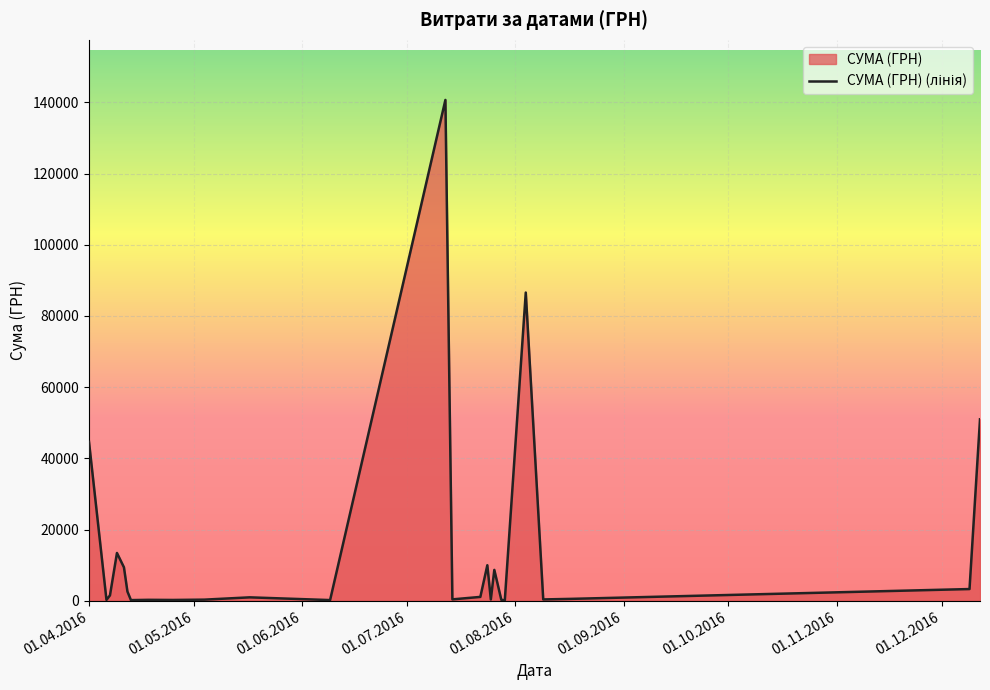

What is the maximum value shown in the chart?

140706.2